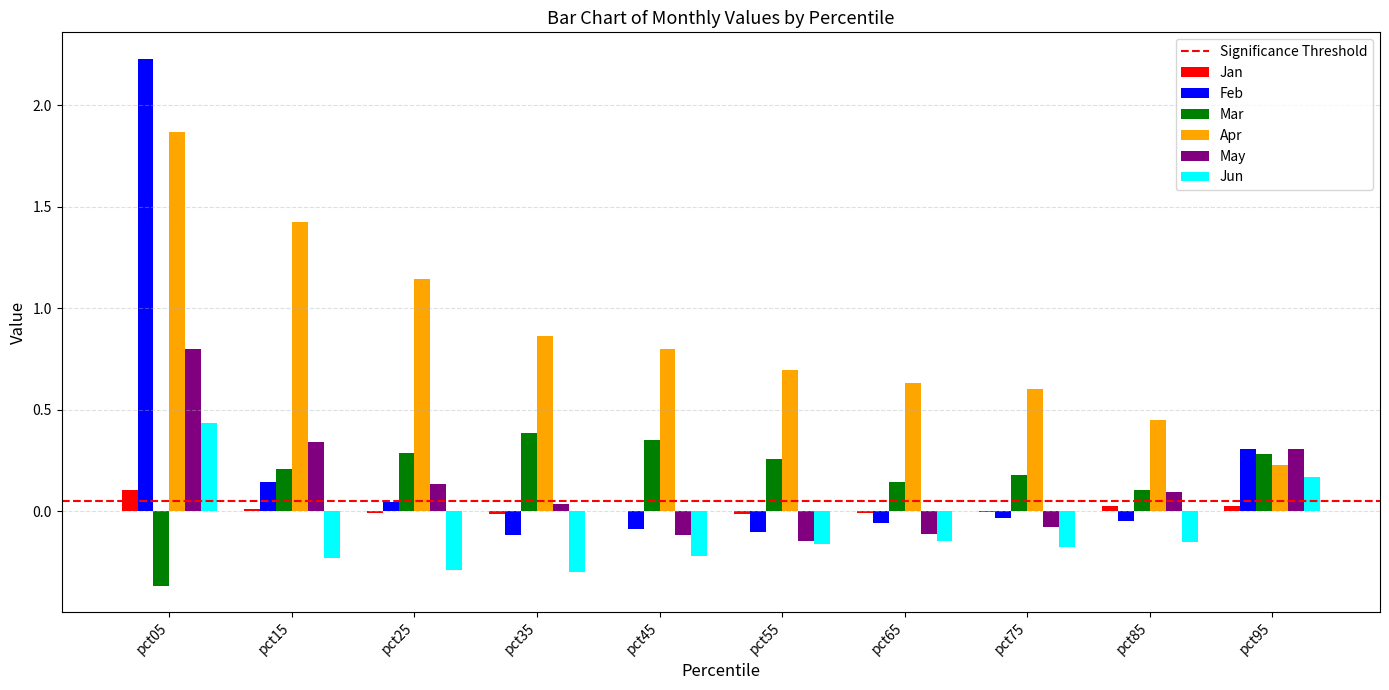

Between pct15 and pct35, which series saw the biggest shift?

Apr